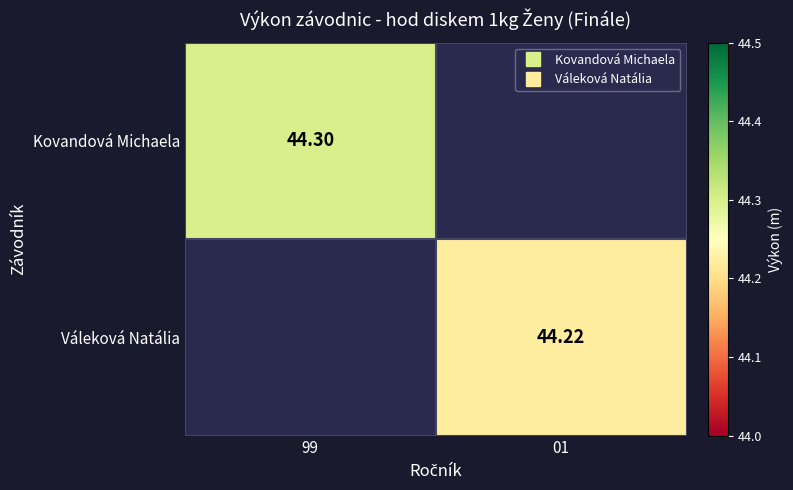

Count the number of categories in the chart.

2